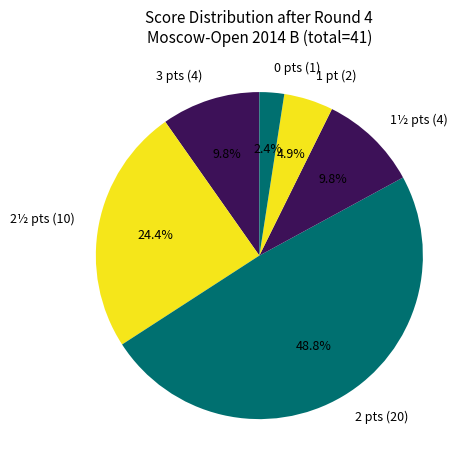

How many segments does this pie chart have?

6